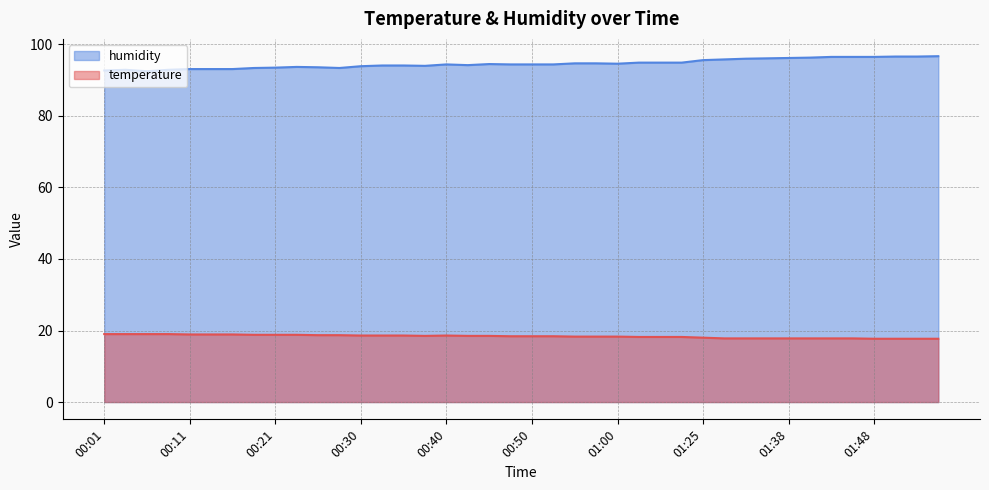

Where is humidity nearest to the value 94?

00:38